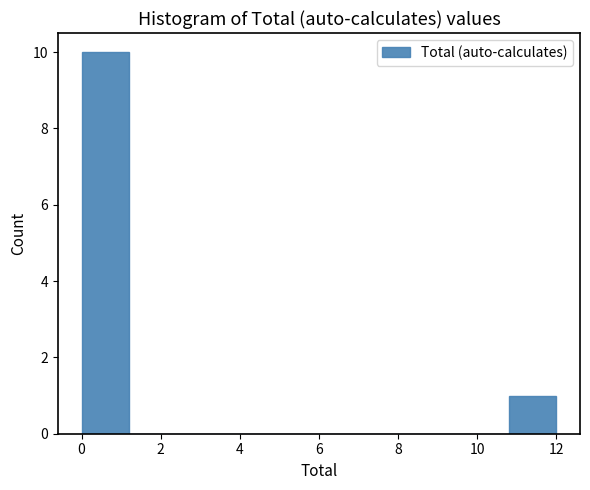

Reading left to right, list every bar in this chart as the range it spans on the x-axis followed by its height. The values are not printed on the chart, so give them approximately, as read against the axis.

0.0 to 1.2: 10
1.2 to 2.4: 0
2.4 to 3.6: 0
3.6 to 4.8: 0
4.8 to 6.0: 0
6.0 to 7.2: 0
7.2 to 8.4: 0
8.4 to 9.6: 0
9.6 to 10.8: 0
10.8 to 12.0: 1